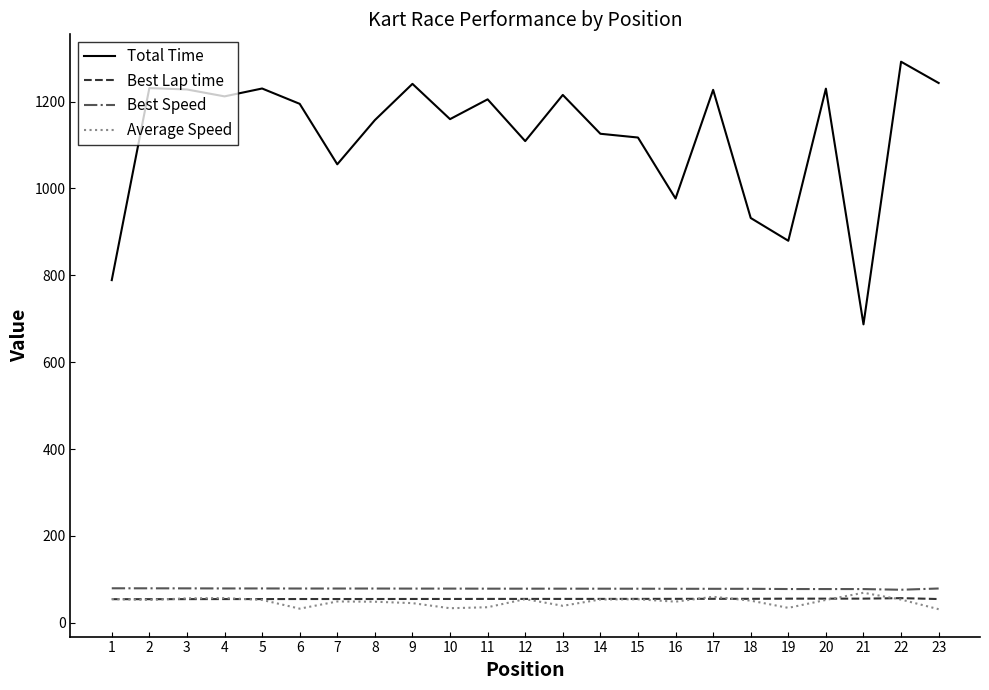

What is the spread (max minus min) of values at 1?

734.5